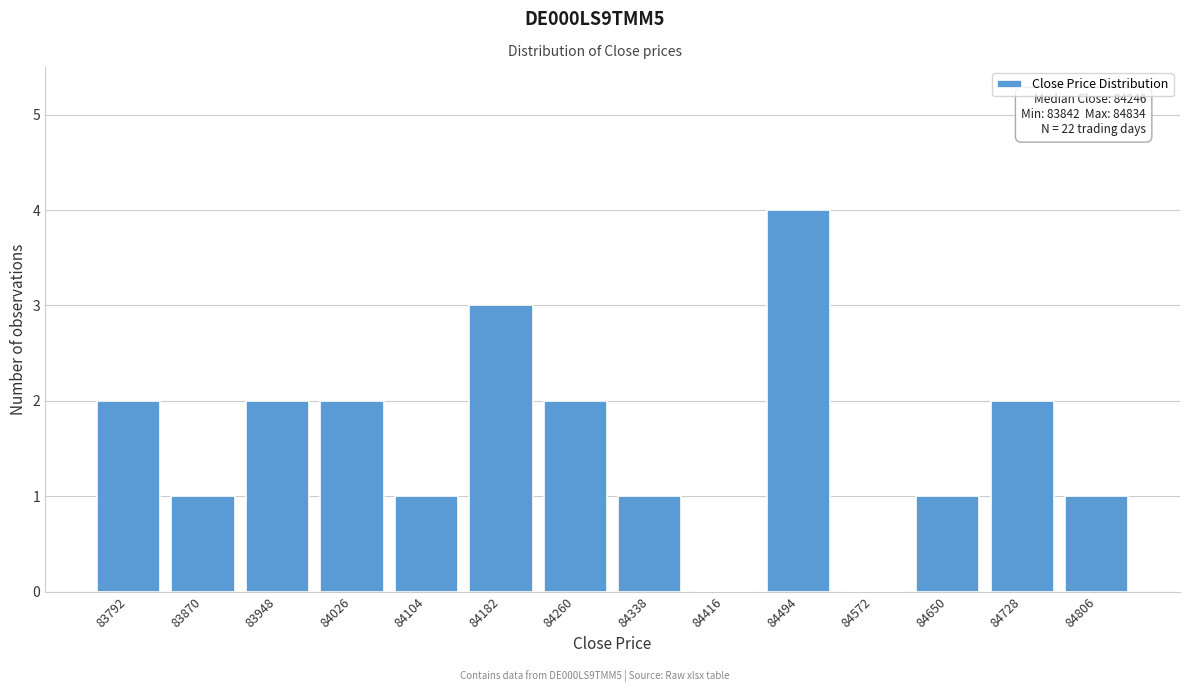

Reading left to right, extract all data points from this chart.

83792=2	83870=1	83948=2	84026=2	84104=1	84182=3	84260=2	84338=1	84416=0	84494=4	84572=0	84650=1	84728=2	84806=1